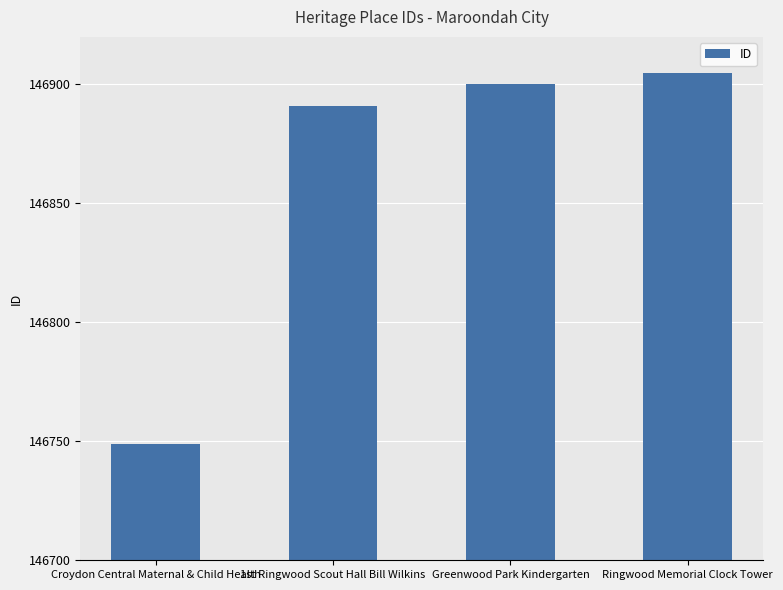

Reading left to right, what are all the values shown in this chart?

146749	146891	146900	146905